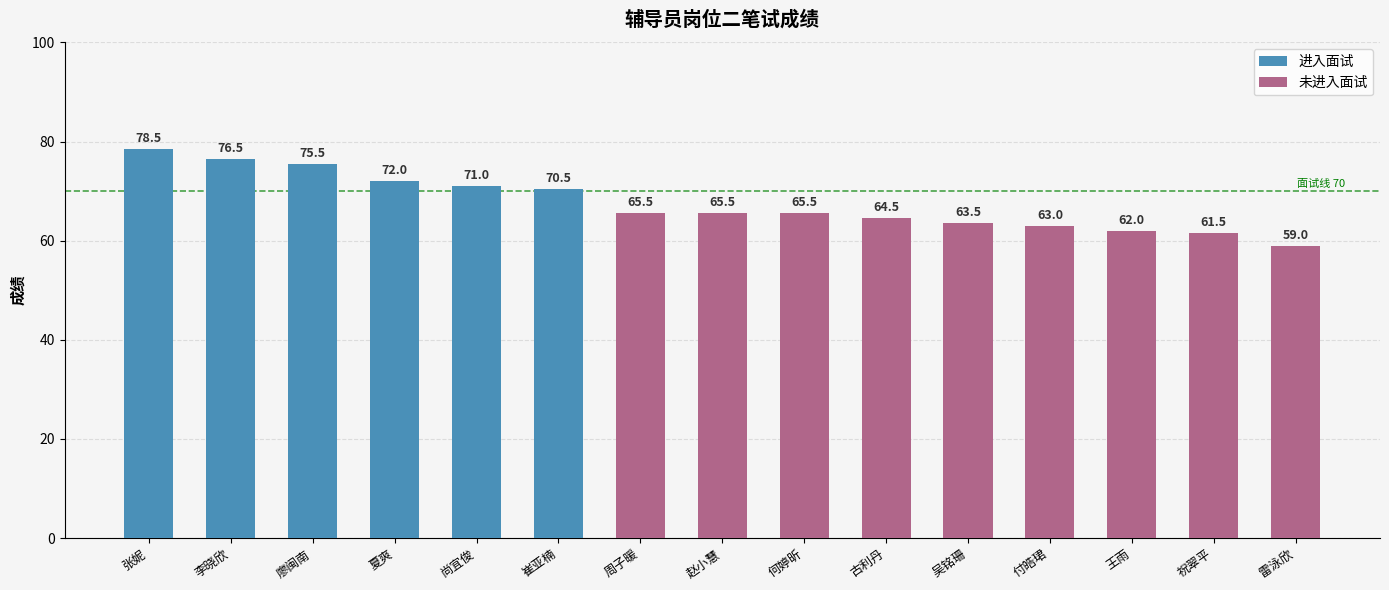

List the labels in order of value, largest first.

张妮, 李晓欣, 廖闽南, 夏爽, 尚宜俊, 崔亚楠, 周子暖, 赵小慧, 何婷昕, 古利丹, 吴铭珊, 付皓珺, 王雨, 祝翠平, 雷泳欣